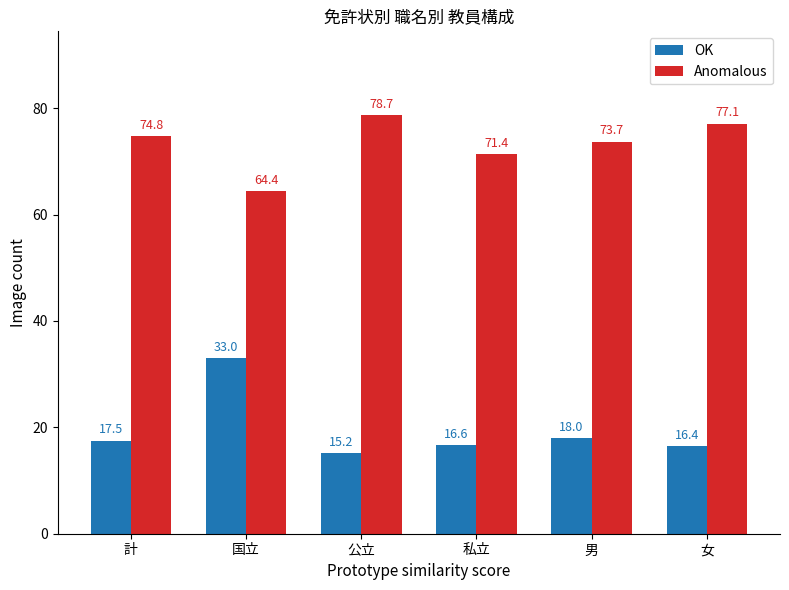

What is the spread (max minus min) of values at 男?

55.7